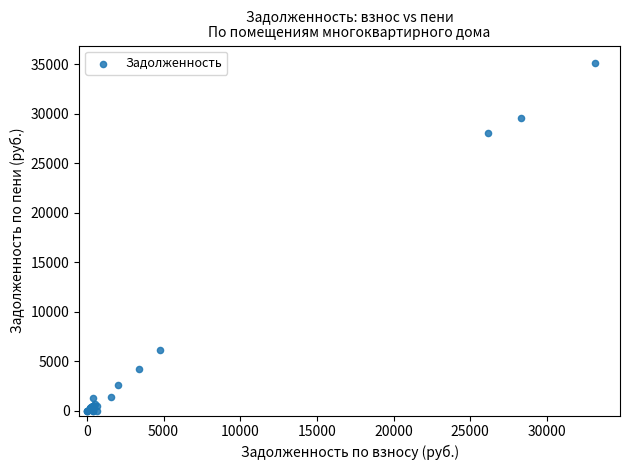

What Y value in the scatter plot is closest to 17568?

28070.5